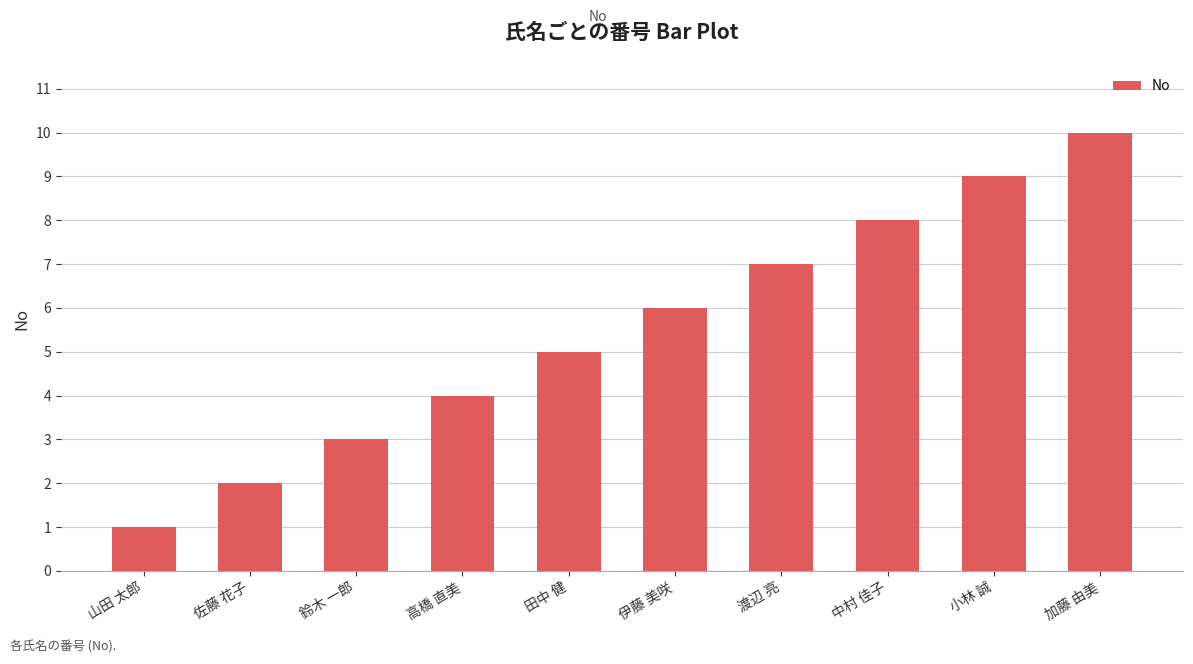

At which category does the chart reach its peak across all series?

加藤 由美